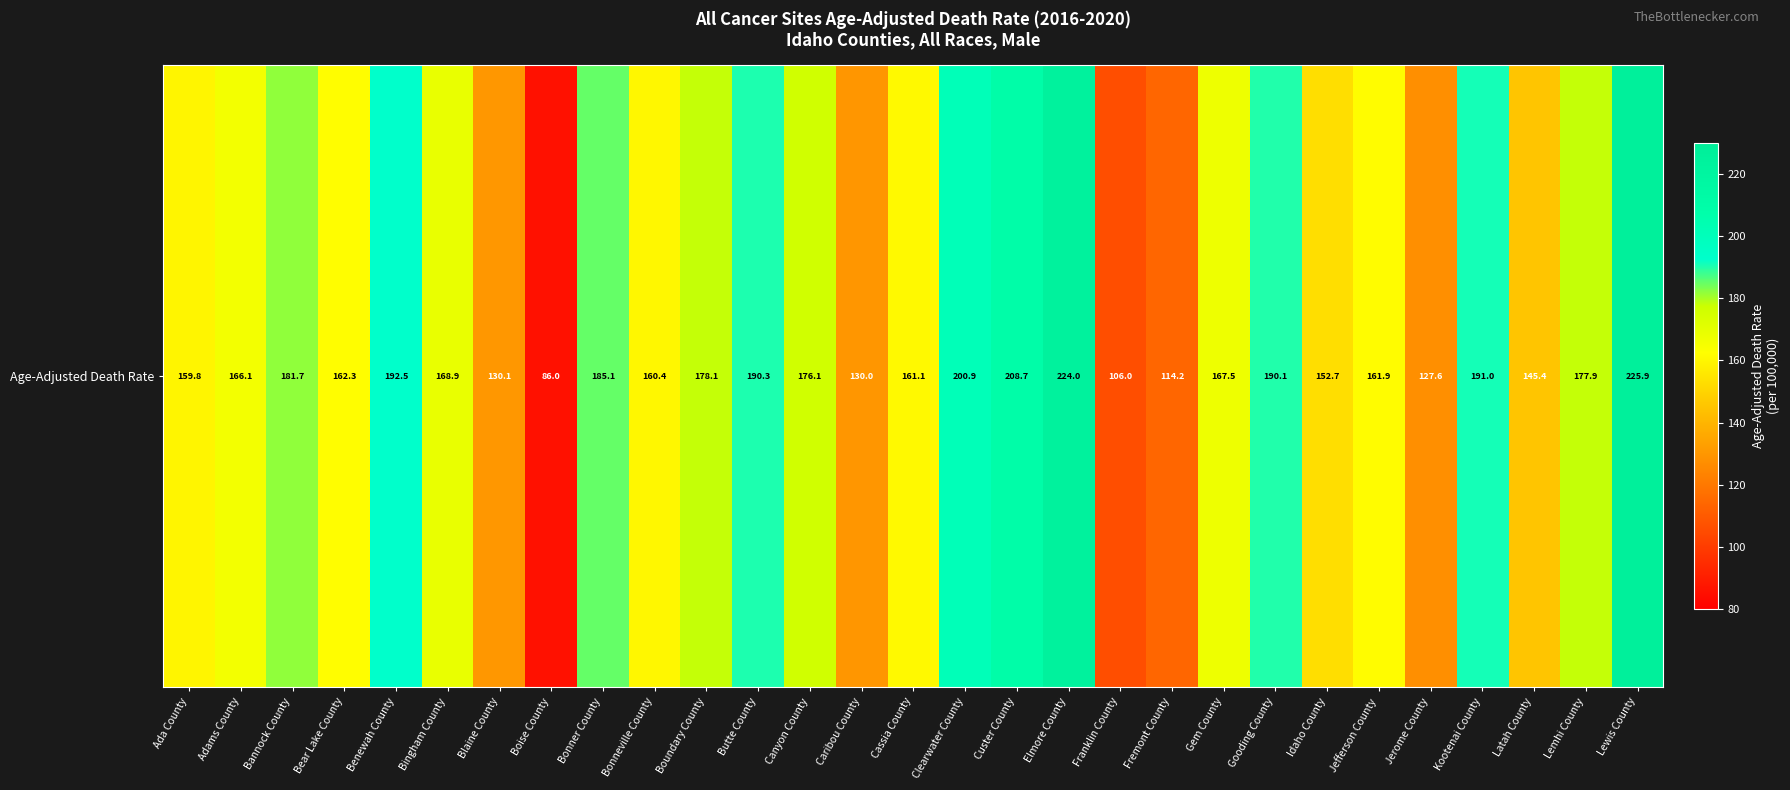

At which label does the data first exceed 167?

Bannock County